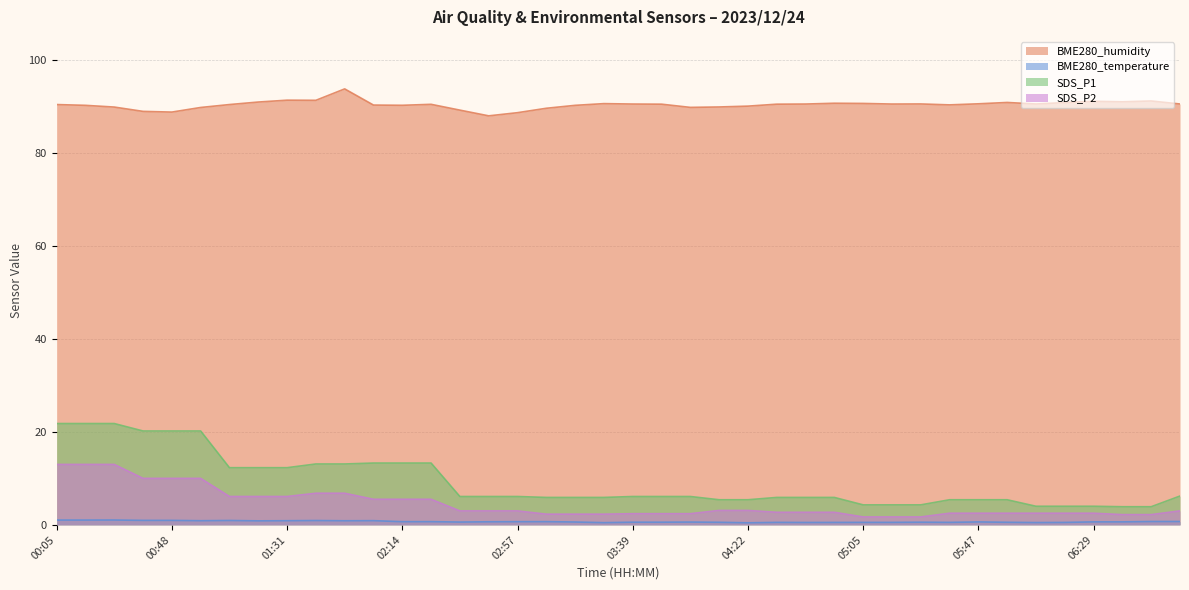

Where does the SDS_P1 series first go above 6?

00:05